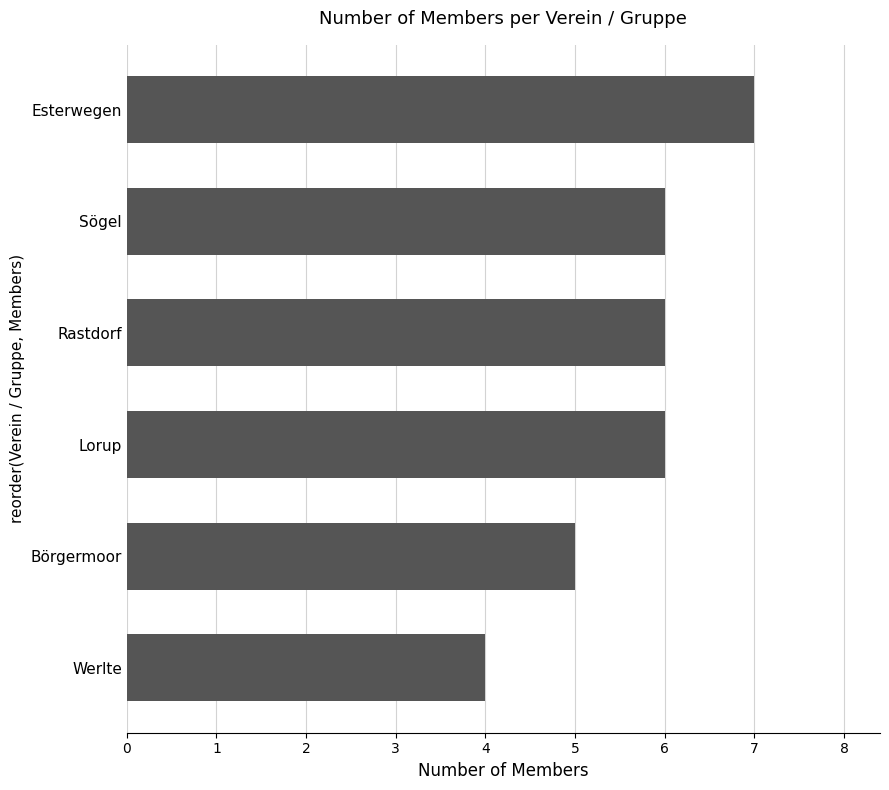

What is the maximum value shown in the chart?

7